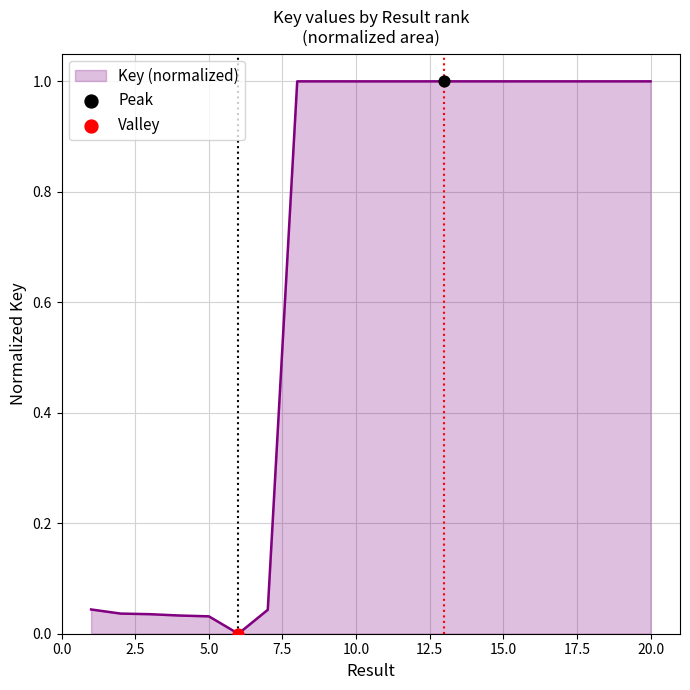

What is the difference between the maximum and minimum values?

1.0